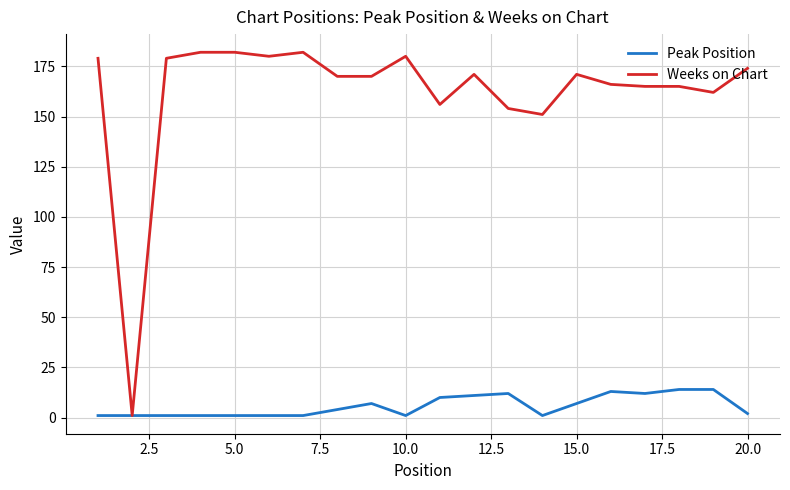

How many lines are shown in the chart?

2